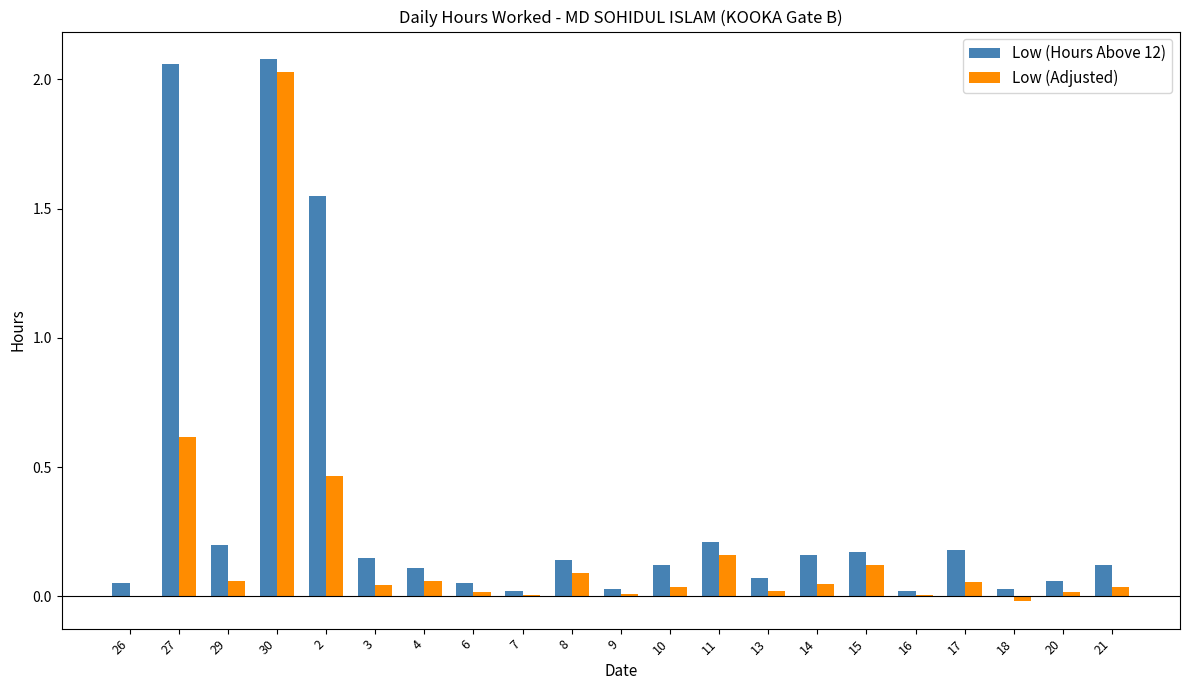

At which label does Low (Adjusted) reach its peak?

30